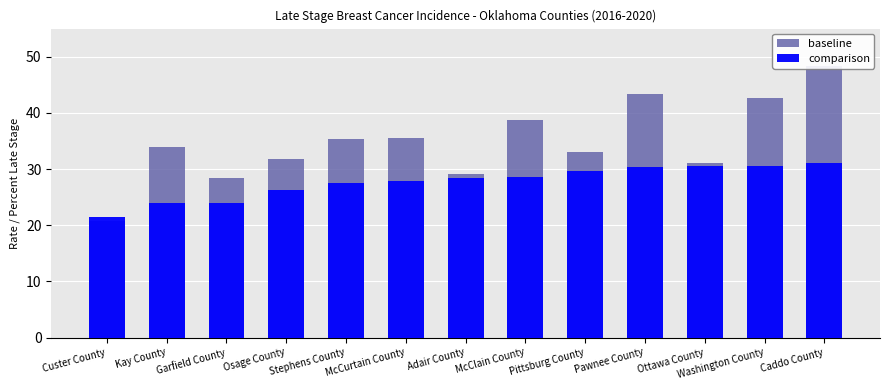

Reading left to right, list all the values displayed in this chart.

baseline: Custer County=20.8	Kay County=33.9	Garfield County=28.4	Osage County=31.7	Stephens County=35.4	McCurtain County=35.5	Adair County=29.1	McClain County=38.8	Pittsburg County=33.0	Pawnee County=43.3	Ottawa County=31.1	Washington County=42.6	Caddo County=48.4
comparison: Custer County=21.5	Kay County=23.9	Garfield County=24.0	Osage County=26.3	Stephens County=27.5	McCurtain County=27.9	Adair County=28.4	McClain County=28.5	Pittsburg County=29.7	Pawnee County=30.4	Ottawa County=30.5	Washington County=30.5	Caddo County=31.0